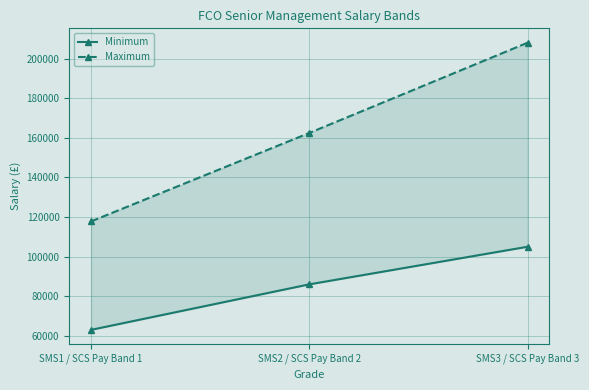

Reading left to right, extract all data points from this chart.

Minimum: SMS1 / SCS Pay Band 1=63000	SMS2 / SCS Pay Band 2=86000	SMS3 / SCS Pay Band 3=105000
Maximum: SMS1 / SCS Pay Band 1=117800	SMS2 / SCS Pay Band 2=162500	SMS3 / SCS Pay Band 3=208100